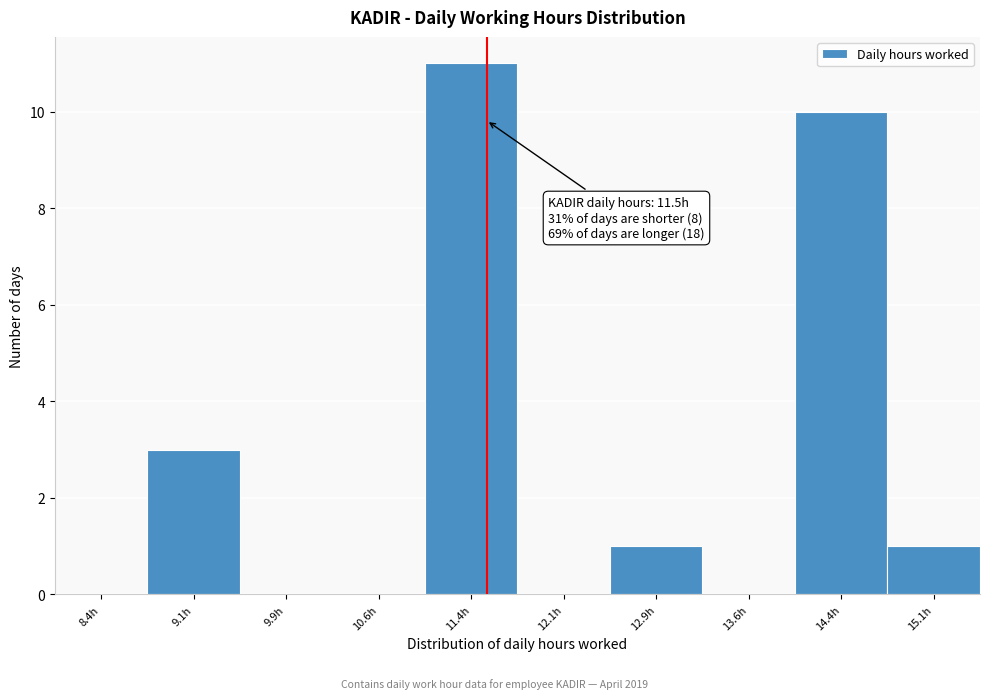

Which range on the x-axis has the tallest bar?

11.00 to 11.75